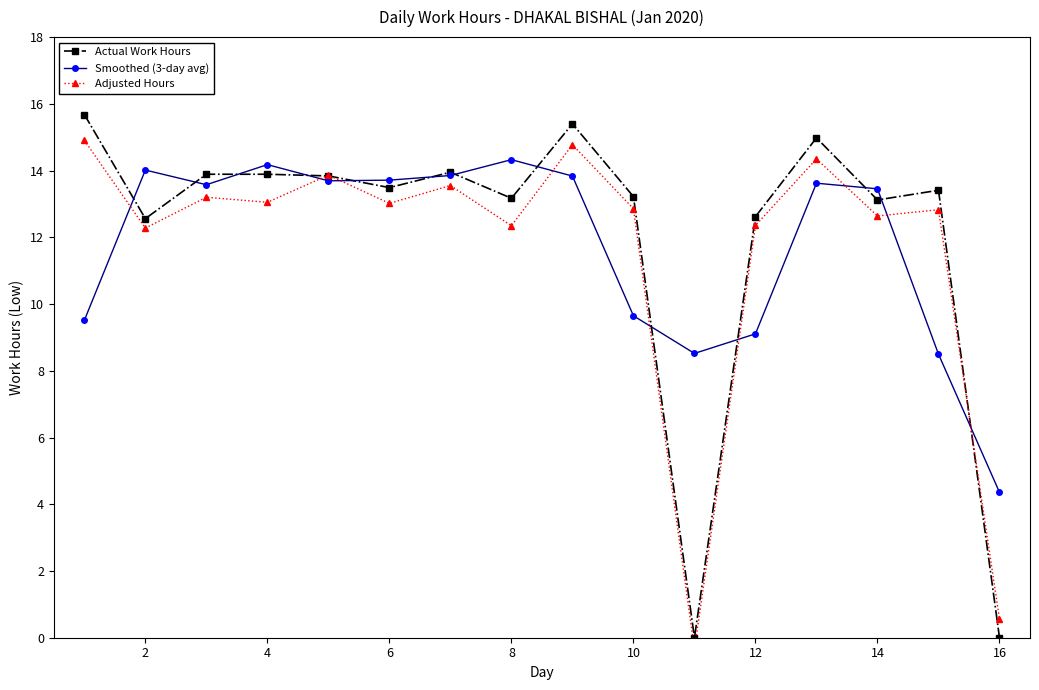

How many positive values does the Adjusted Hours series have?

15